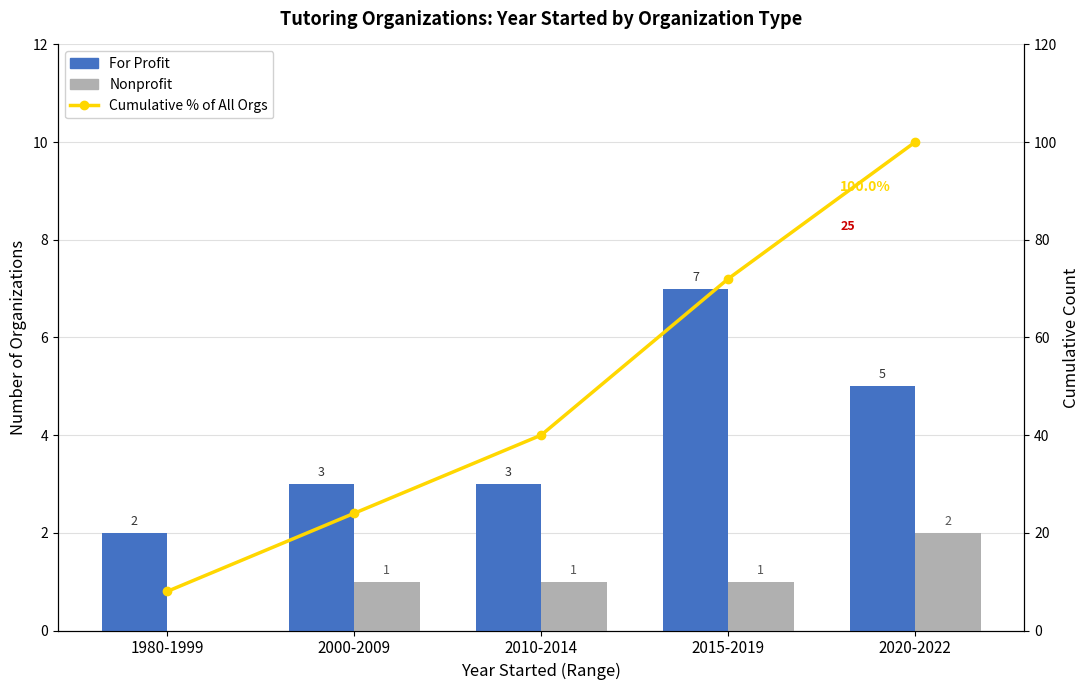

What position from the right is 1980-1999?

5